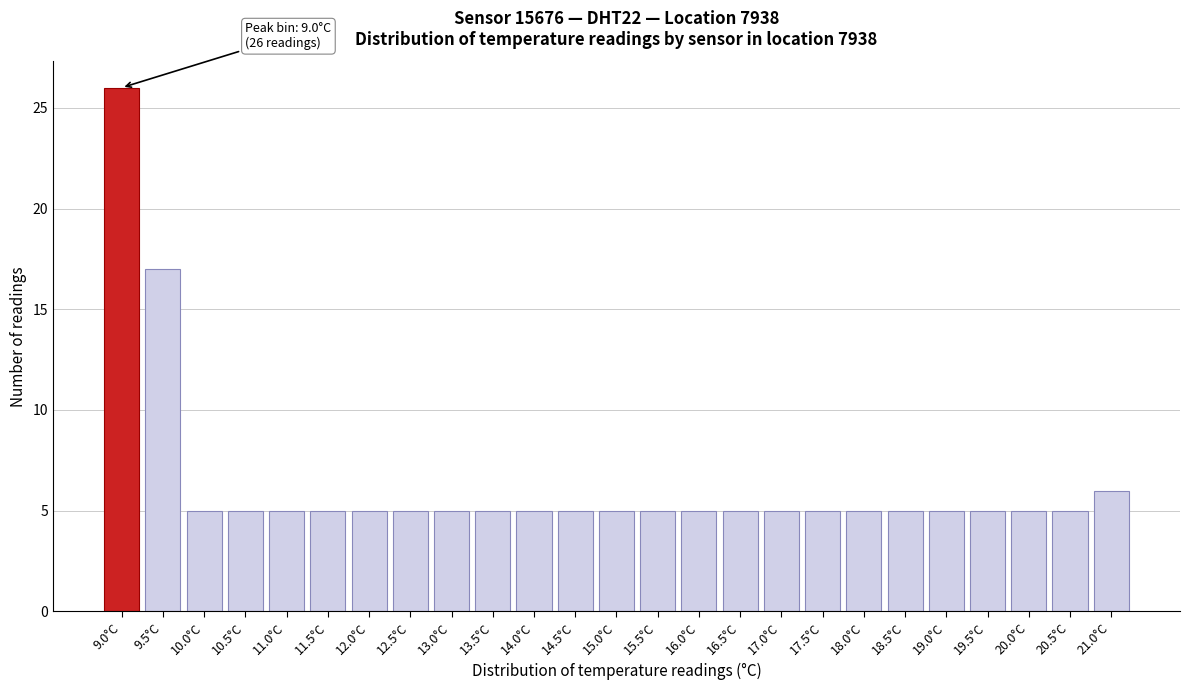

Reading left to right, transcribe all the data shown in this chart.

9.0°C=26	9.5°C=17	10.0°C=5	10.5°C=5	11.0°C=5	11.5°C=5	12.0°C=5	12.5°C=5	13.0°C=5	13.5°C=5	14.0°C=5	14.5°C=5	15.0°C=5	15.5°C=5	16.0°C=5	16.5°C=5	17.0°C=5	17.5°C=5	18.0°C=5	18.5°C=5	19.0°C=5	19.5°C=5	20.0°C=5	20.5°C=5	21.0°C=6